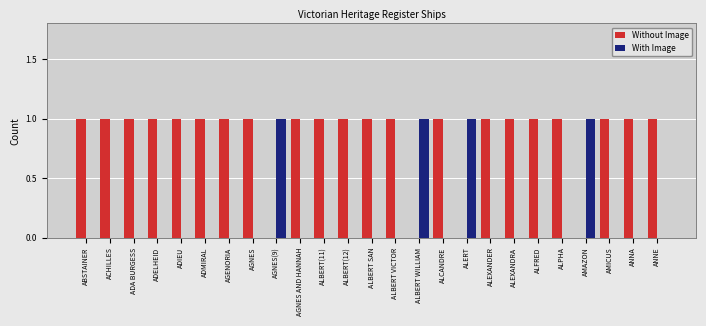

Which series has the largest total across all categories?

Without Image